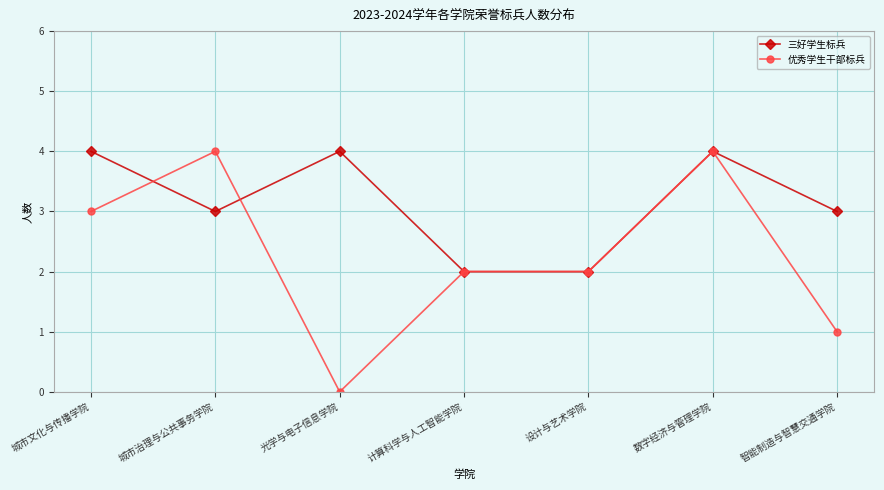

At how many categories does at least one series exceed 1?

7